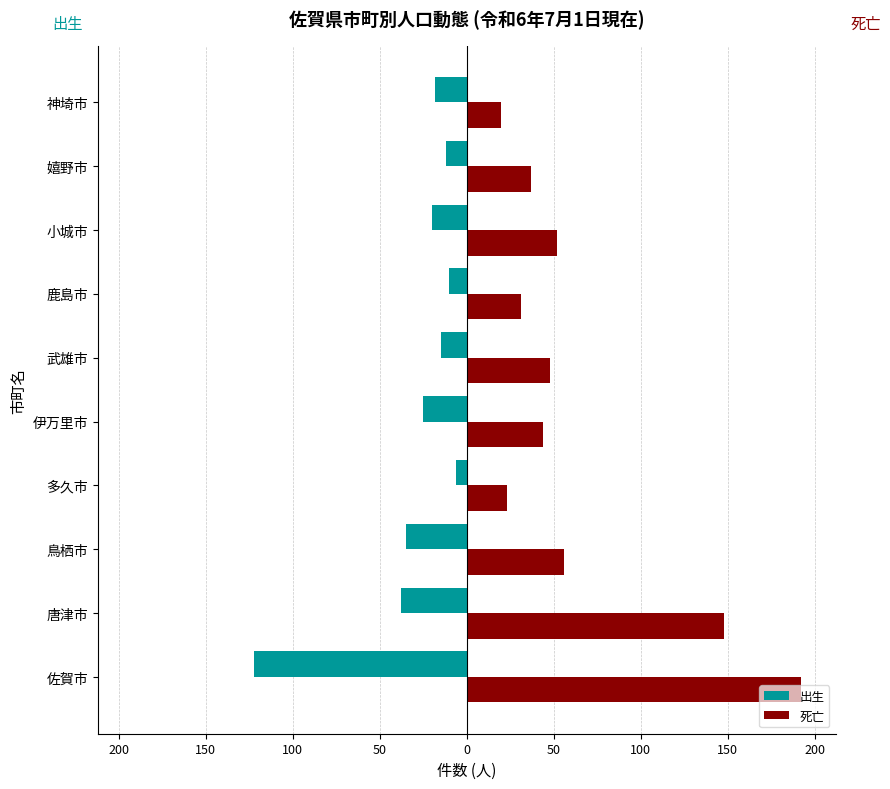

What is the value of the 死亡 bar at the 6th from the left?

48